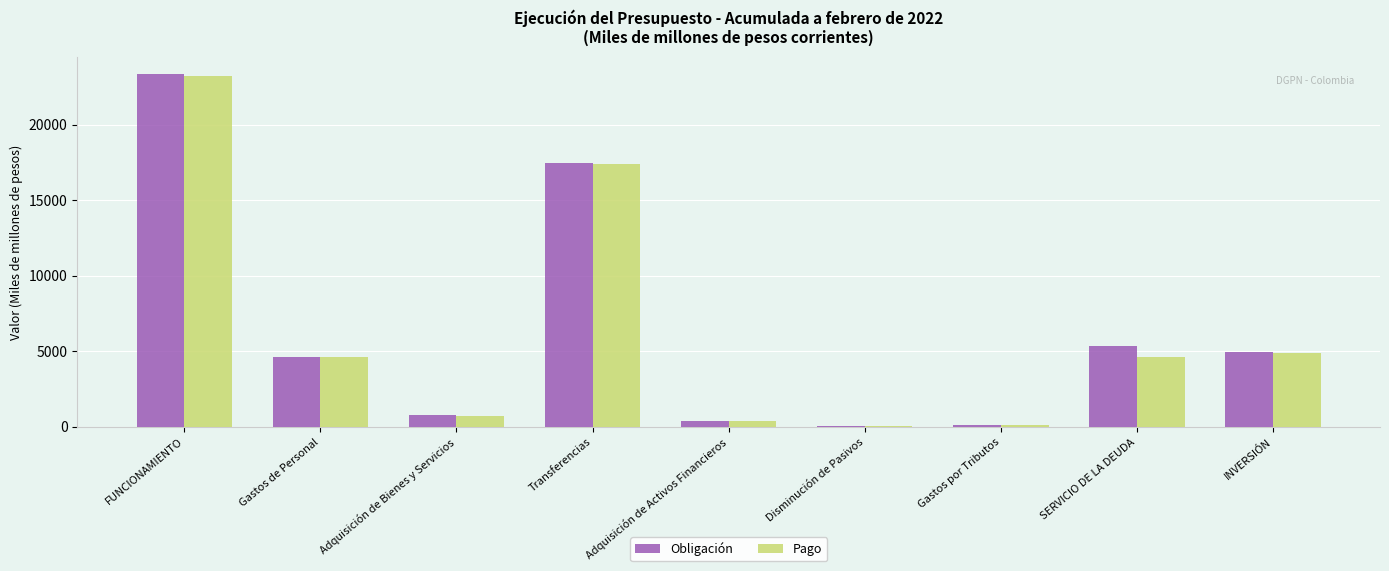

What is the sum of all Pago values?

55911.1